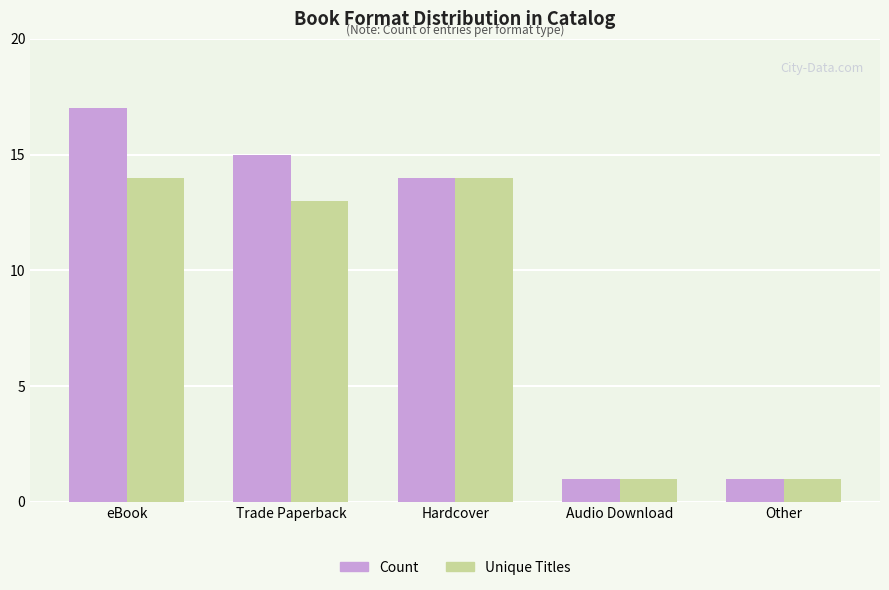

Which series has the largest total across all categories?

Count